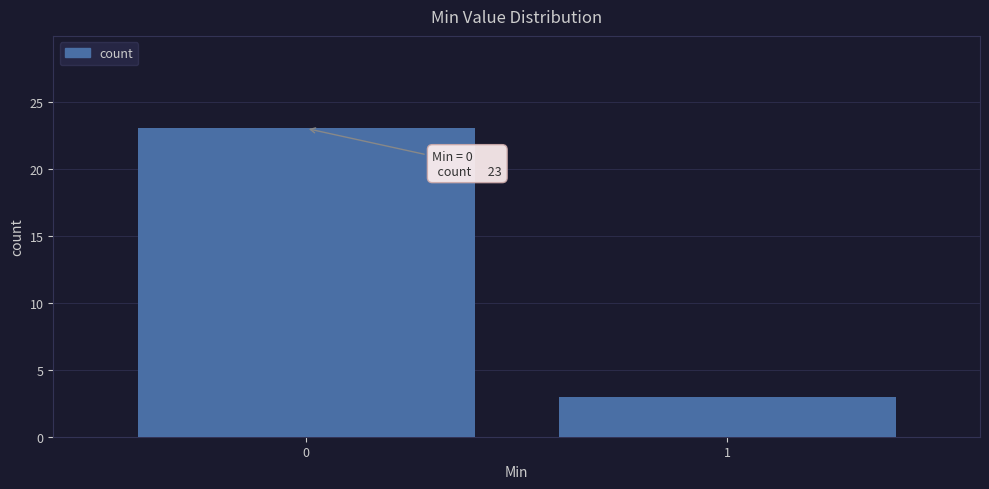

Reading right to left, list all the values displayed in this chart.

3	23